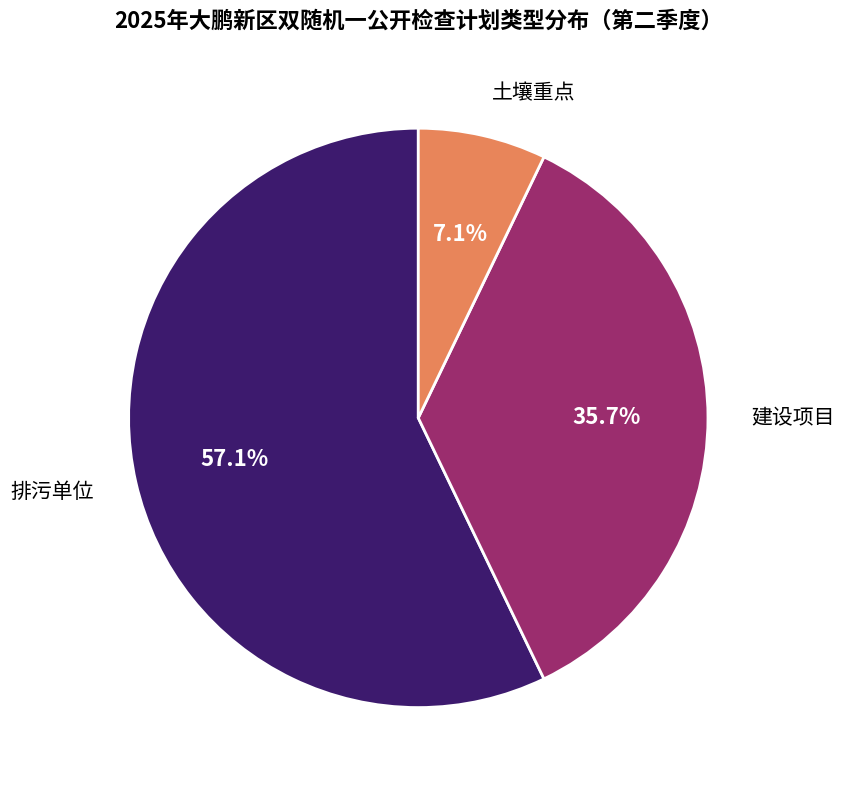

Is there any slice that represents more than half of the pie?

Yes